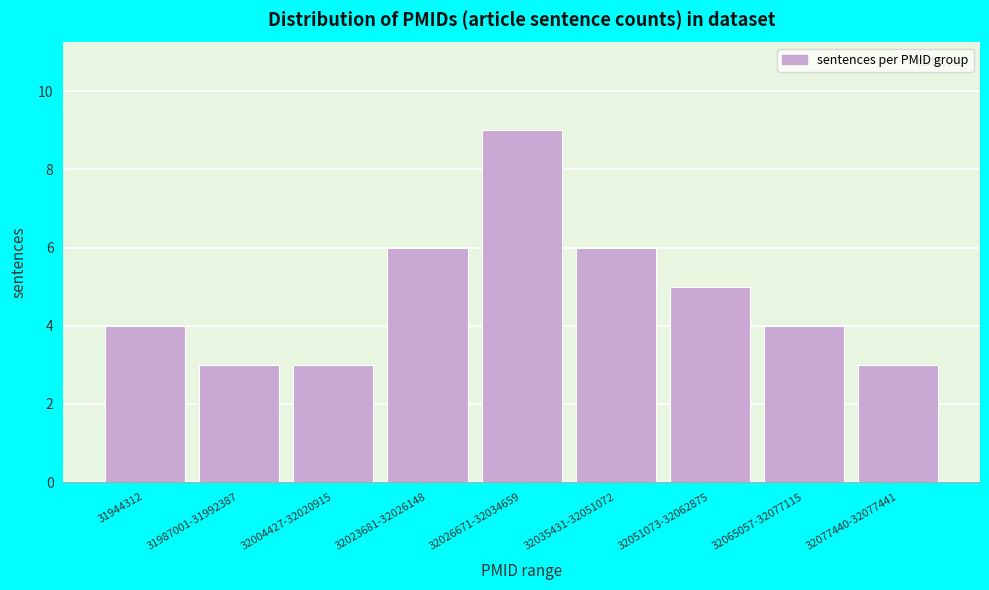

Reading left to right, what are all the values shown in this chart?

4	3	3	6	9	6	5	4	3